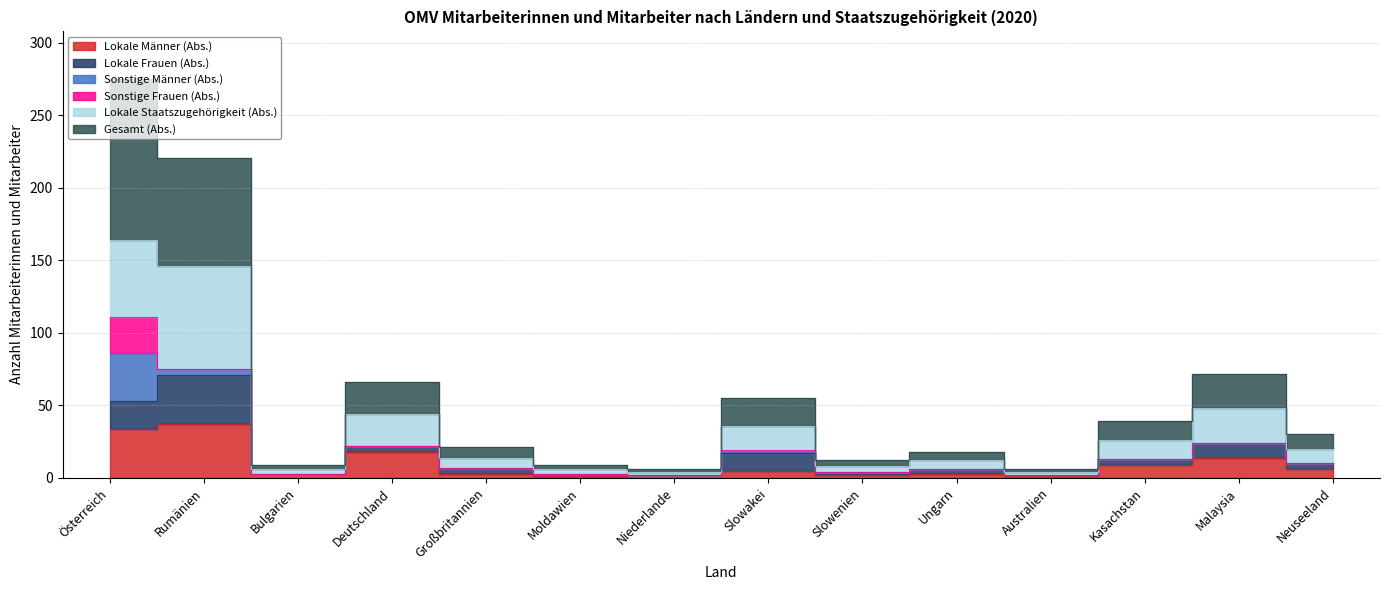

Where is the first local maximum for Gesamt (Abs.)?

Deutschland